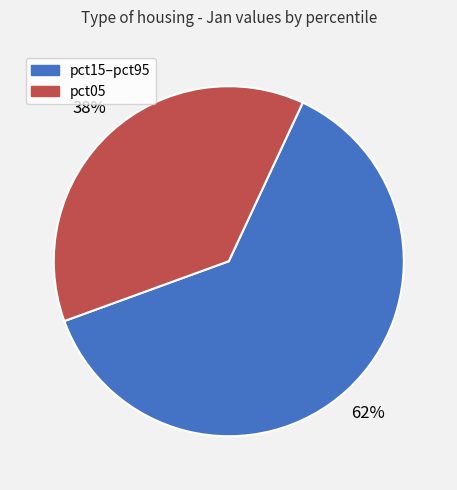

To the nearest percent, what percentage of the pie is pct05?

38%